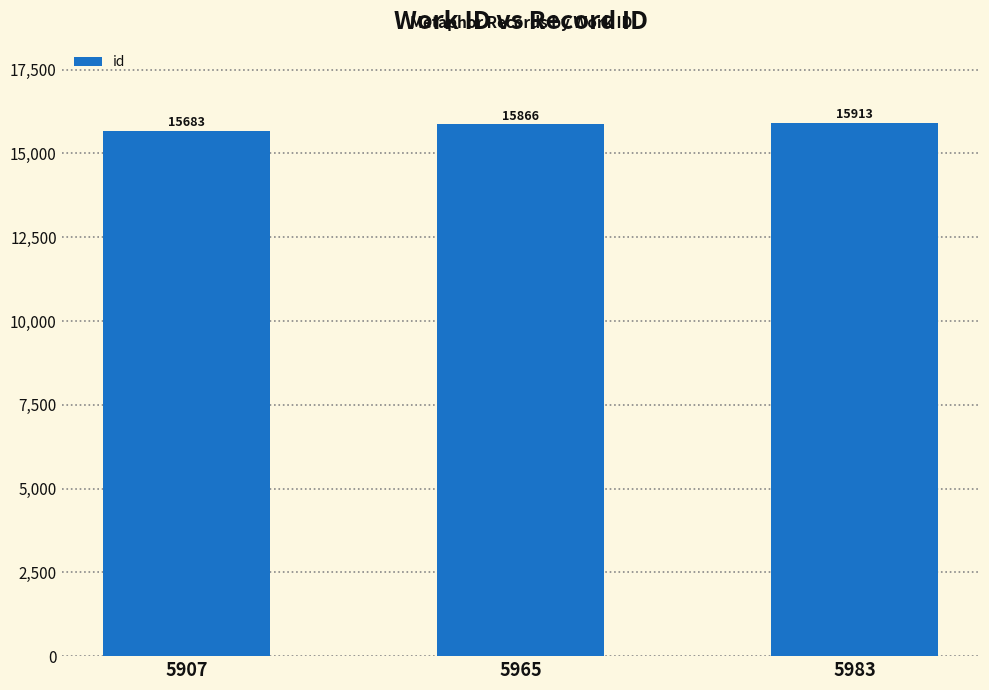

What is the difference between the maximum and minimum values?

230